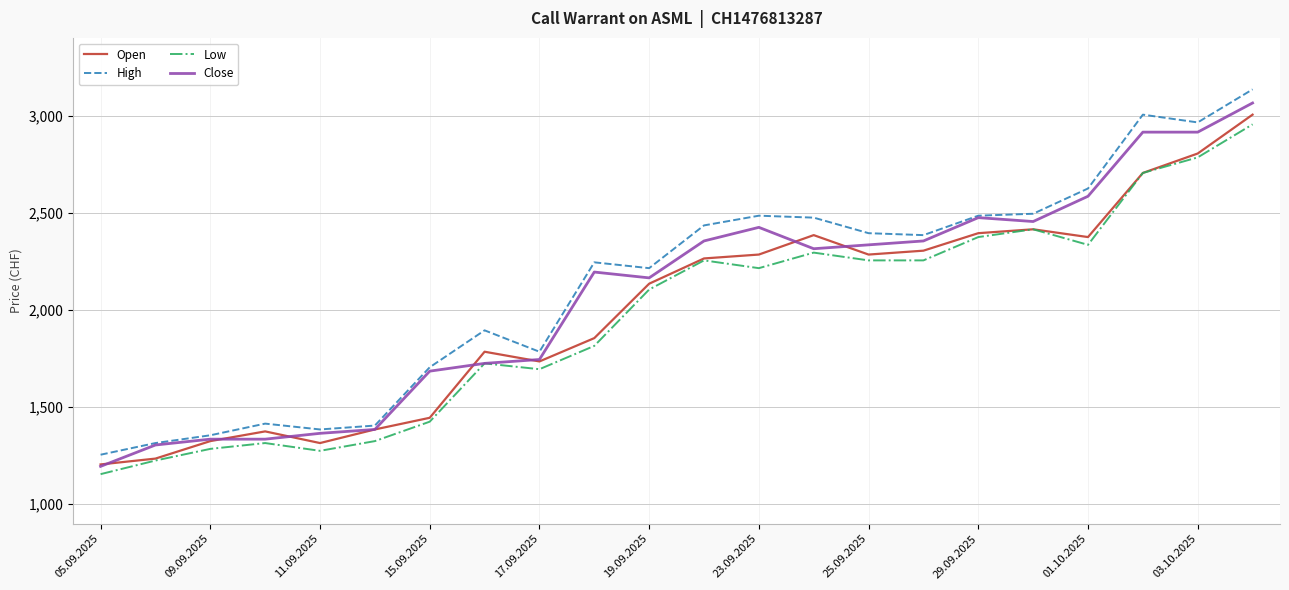

True or false: High and Low cross at least once.

False